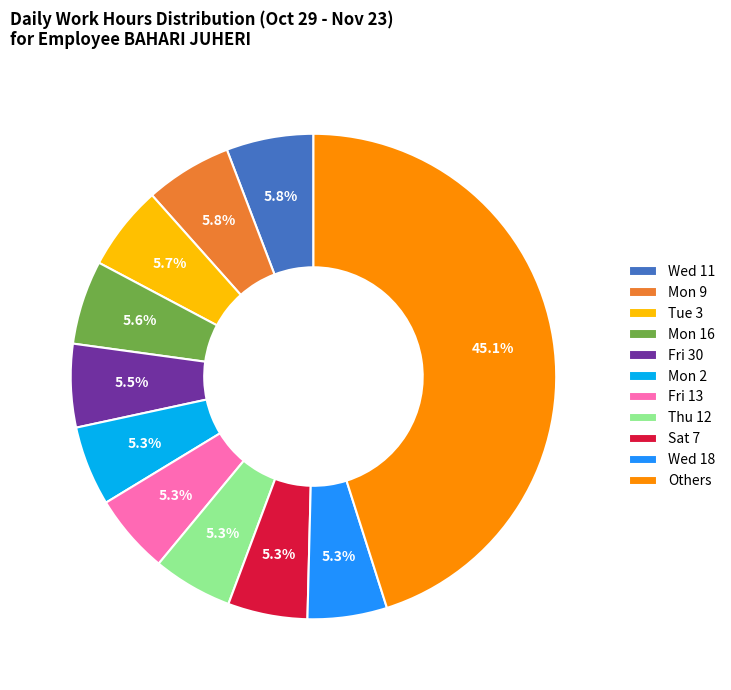

What is the largest slice in the pie chart?

Others